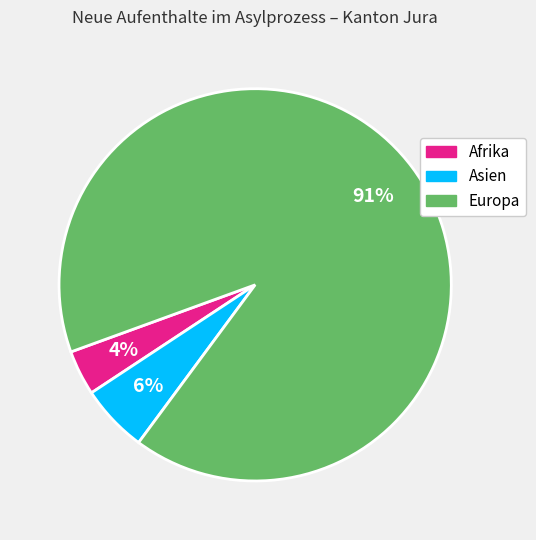

Is there a majority slice in this chart?

Yes